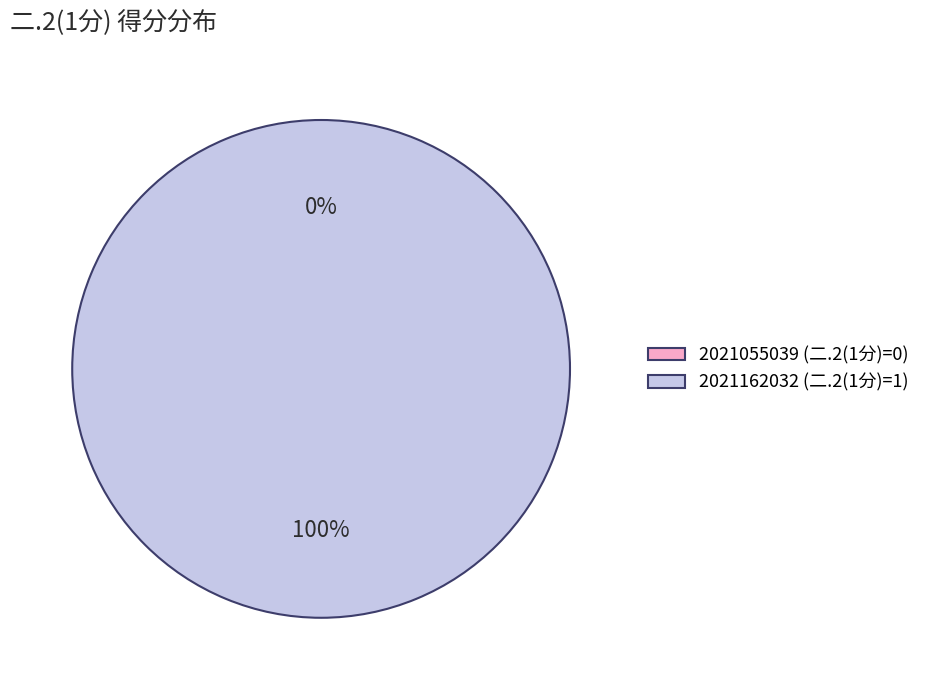

To the nearest percent, what is the difference between the largest and smallest slice percentages?

100%